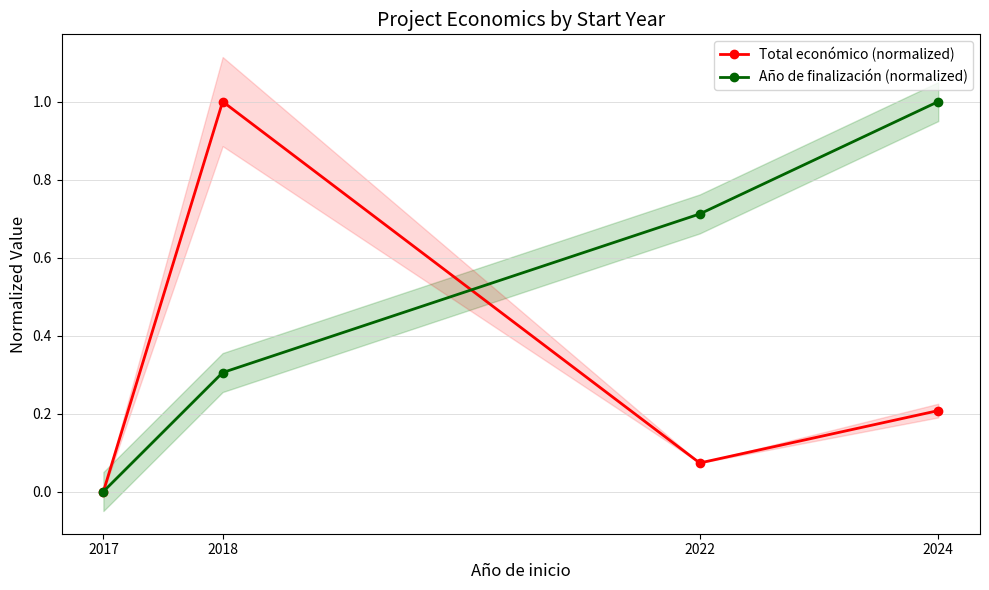

Which series has the largest range (max minus min)?

Total económico (normalized)